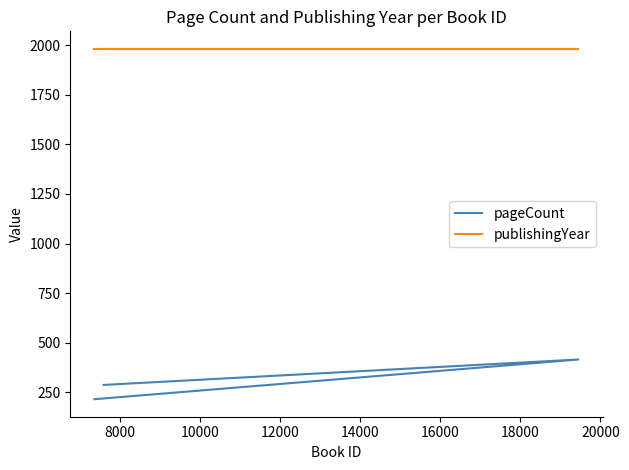

At how many categories does at least one series exceed 1936?

3